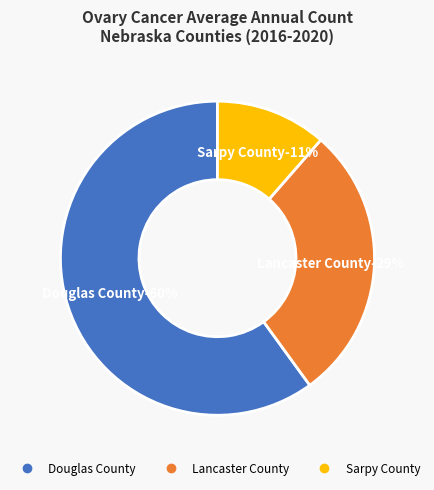

Is it true that Douglas County is 70% of the pie?

False